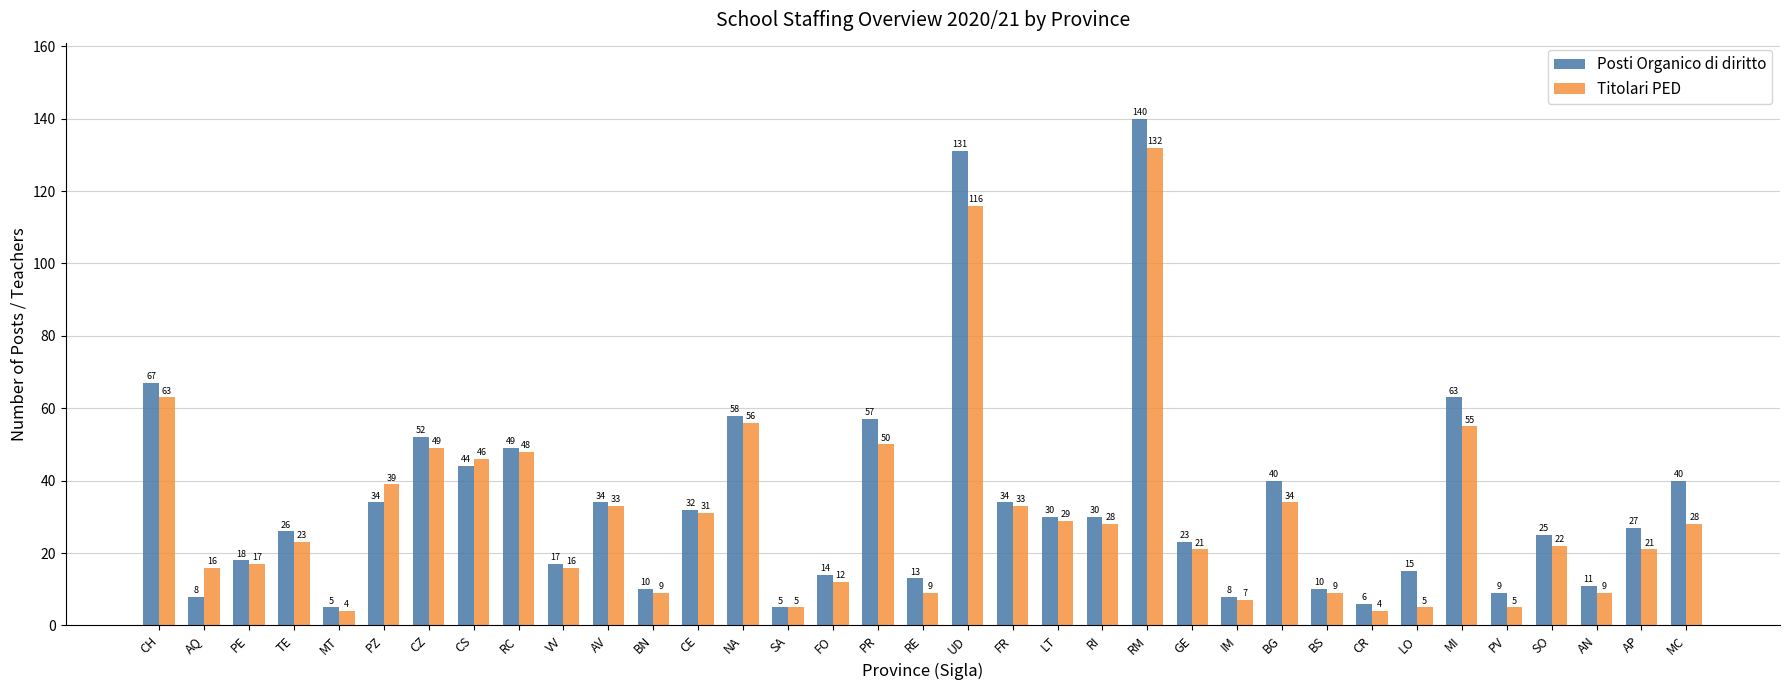

Which series has the largest range (max minus min)?

Posti Organico di diritto